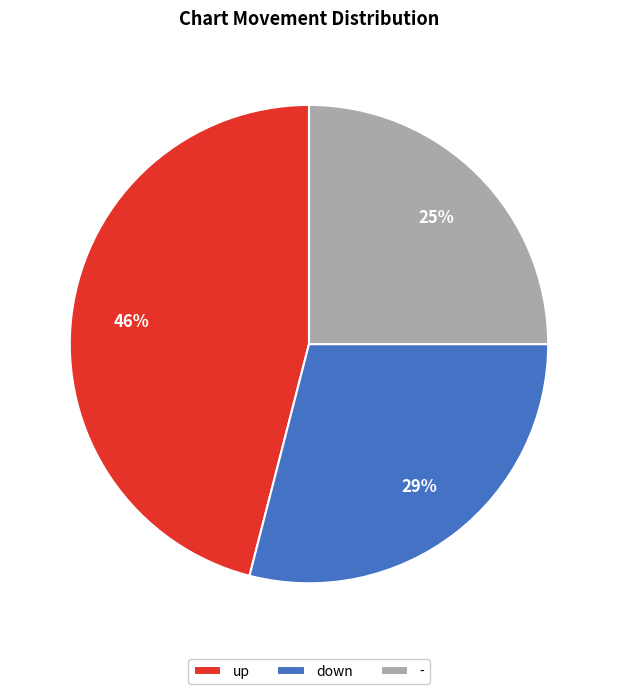

True or false: down accounts for 29% of the total.

True